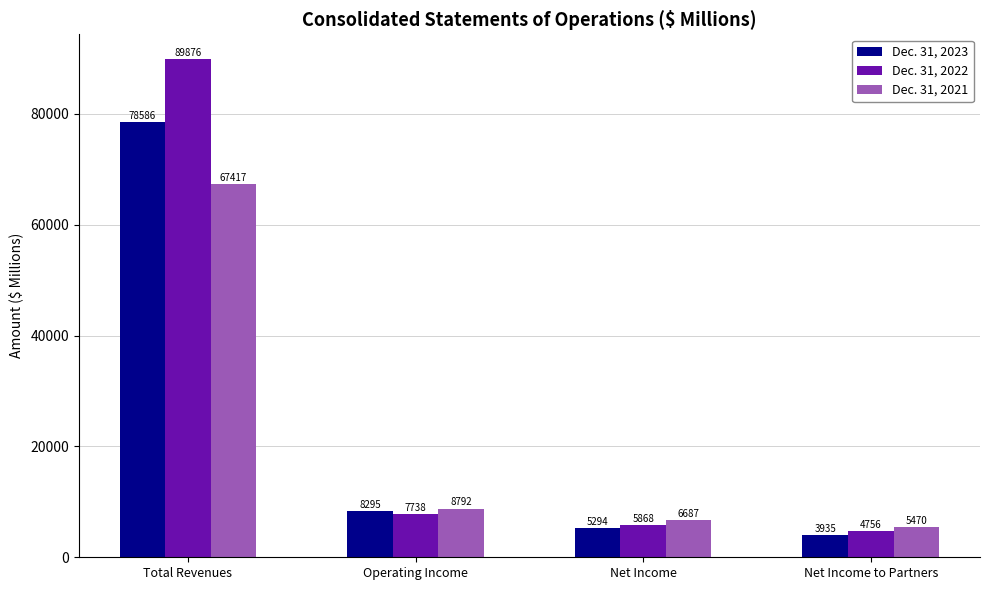

How many categories are shown in the chart?

4